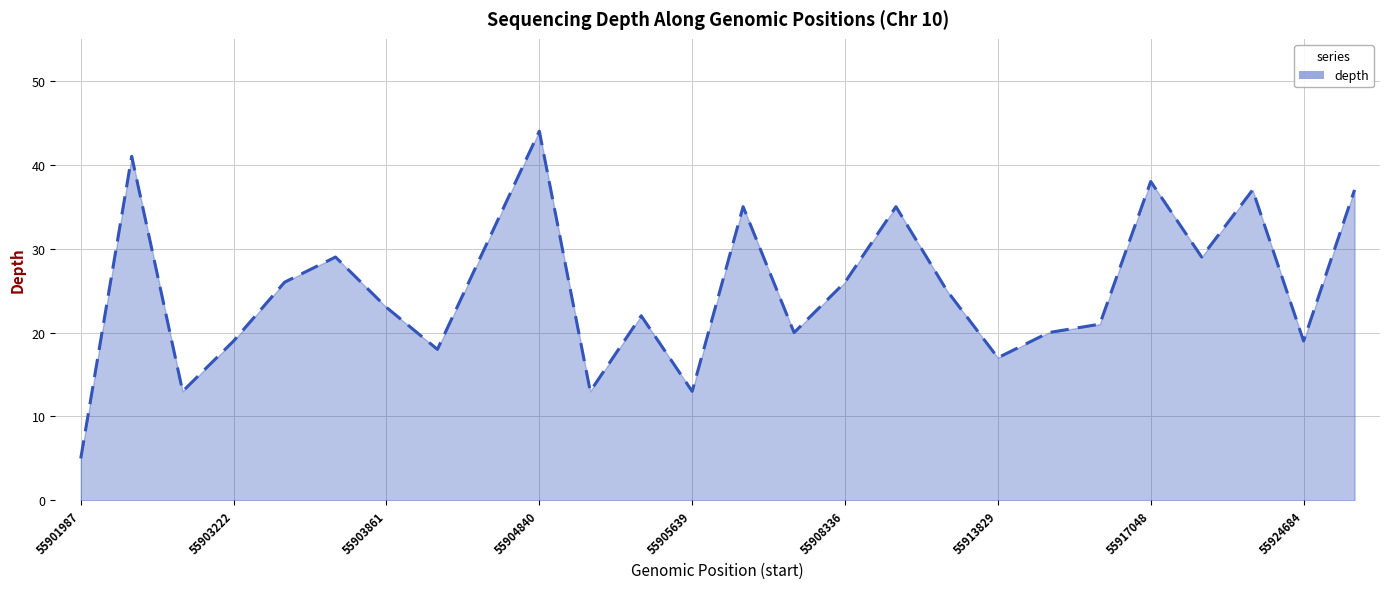

What is the maximum value shown in the chart?

44